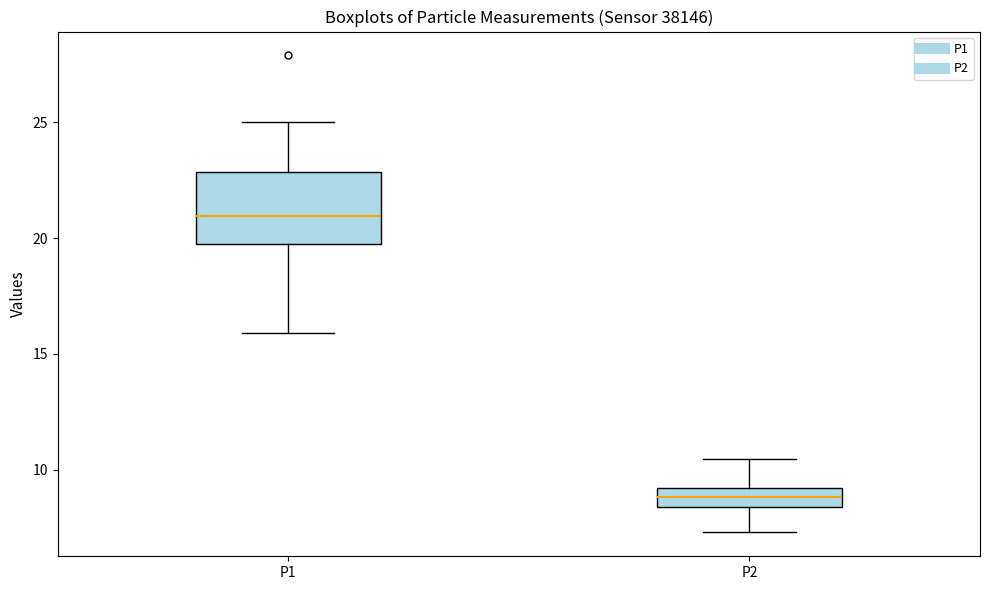

Comparing the boxes themselves (not the whiskers), which one is the tallest?

P1